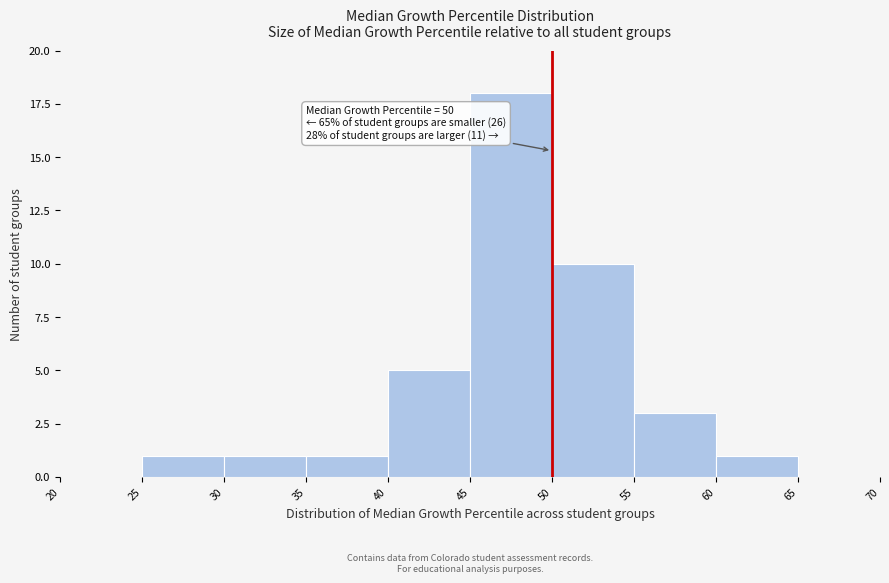

Over which range of the x-axis is the bar tallest?

45 to 50